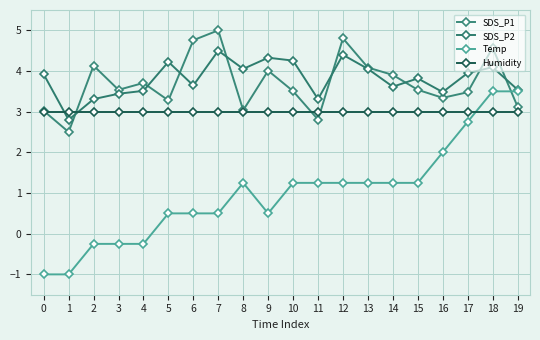

True or false: Humidity and SDS_P2 cross at least once.

True